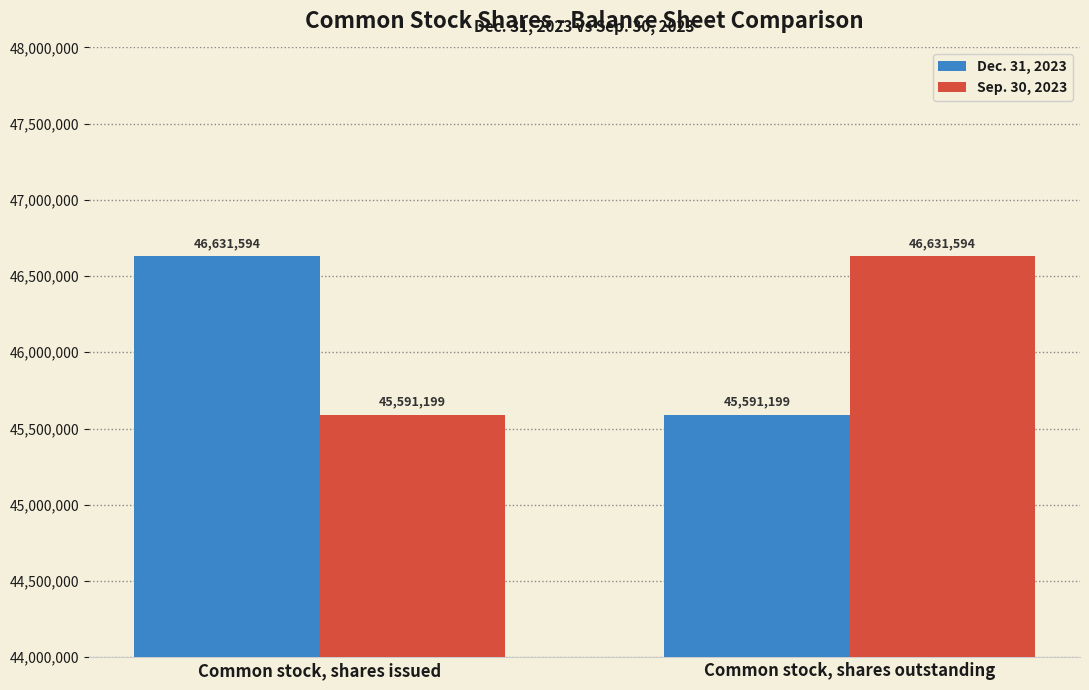

At which label does Sep. 30, 2023 reach its minimum?

Common stock, shares issued